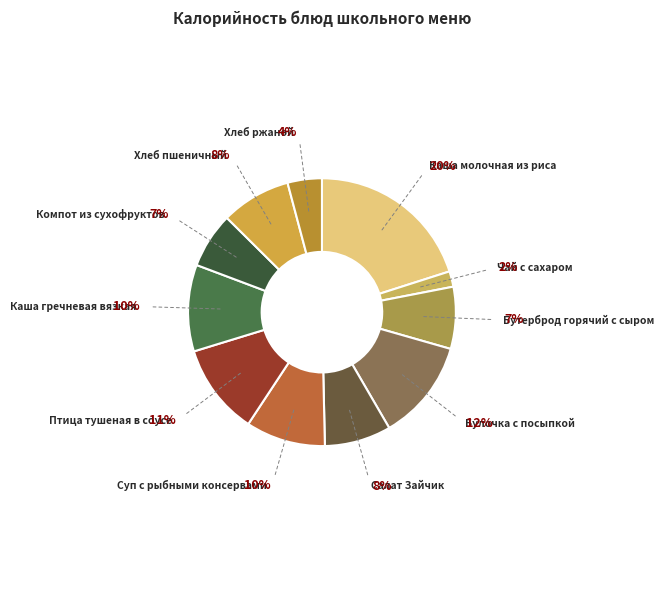

Count the number of slices in the pie.

11